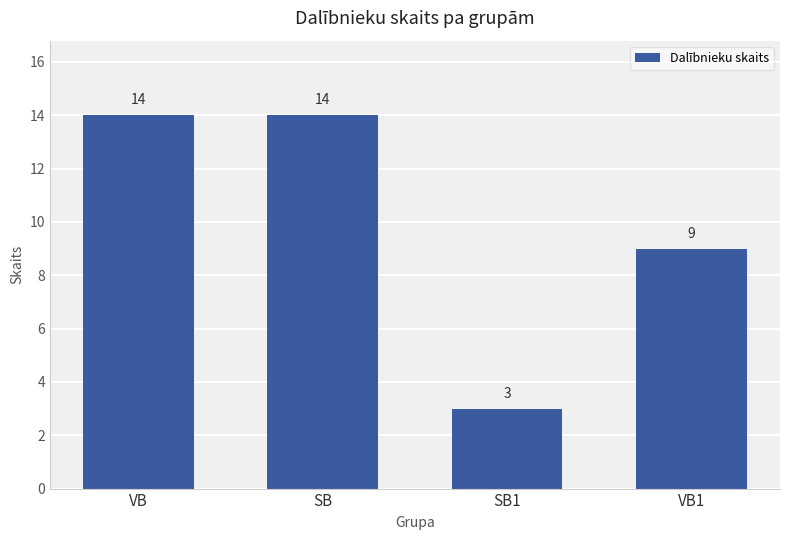

Which has a higher value, VB1 or SB1?

VB1